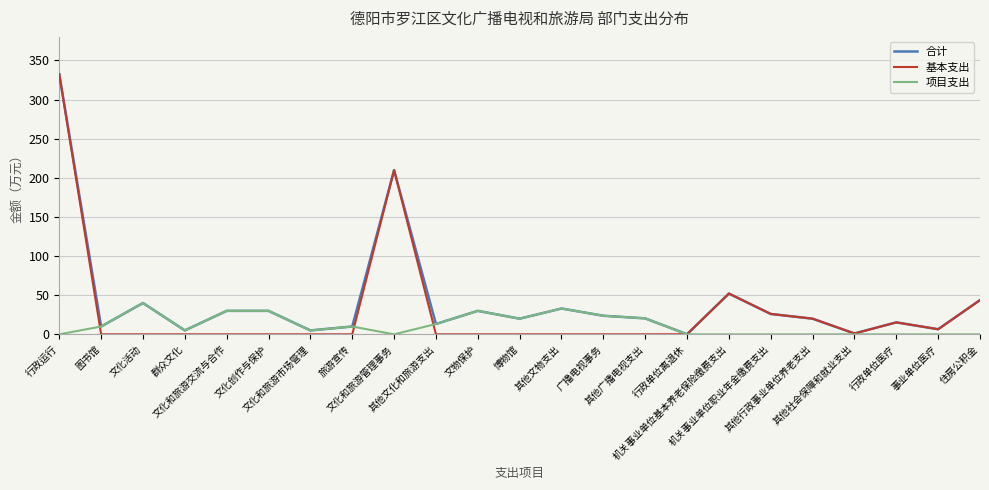

What is the maximum value for 项目支出?

40.0